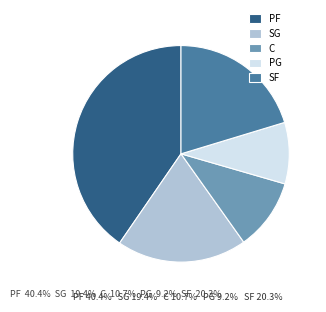

Does any single category account for the majority?

No